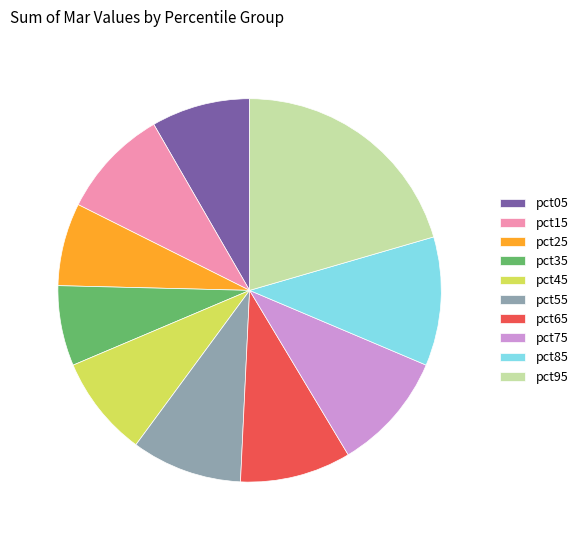

The pct45 slice represents 9% of the pie. True or false?

True